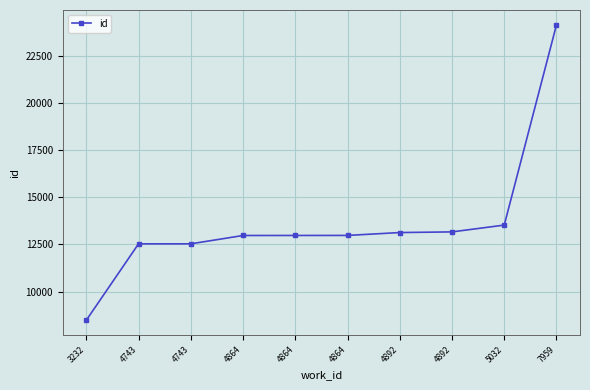

Reading left to right, what are all the values shown in this chart?

3232=8482	4743=12530	4743=12531	4864=12973	4864=12975	4864=12977	4892=13129	4892=13164	5032=13525	7959=24141